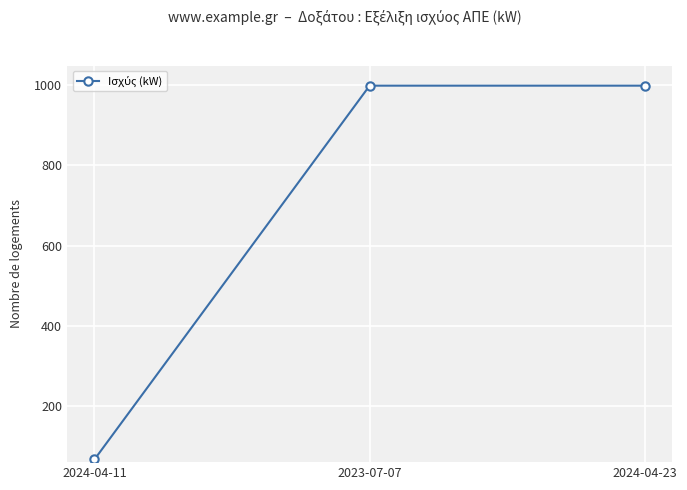

What is the label of the 3rd point from the left?

2024-04-23